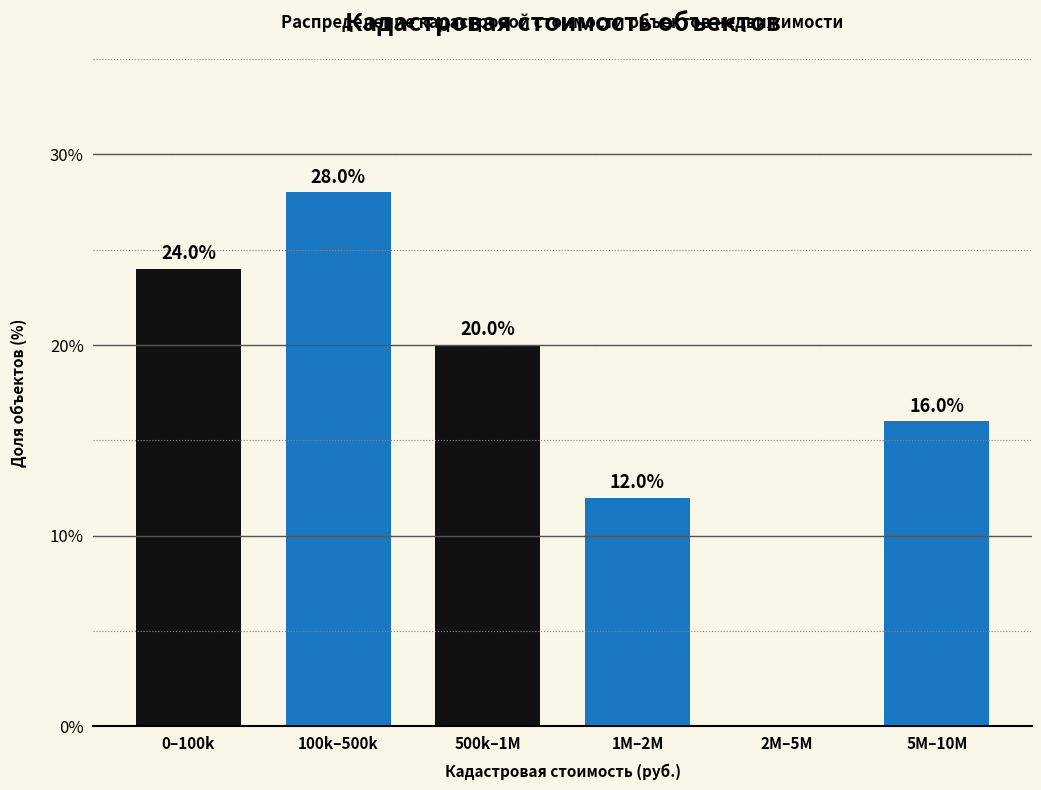

Reading right to left, list all the values displayed in this chart.

5M–10M=16.0	2M–5M=0.0	1M–2M=12.0	500k–1M=20.0	100k–500k=28.0	0–100k=24.0